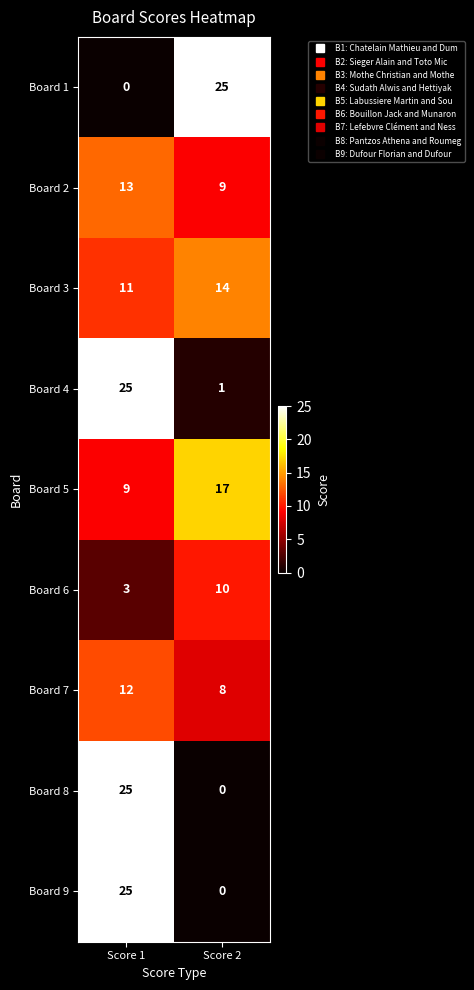

What is the greatest value displayed?

25